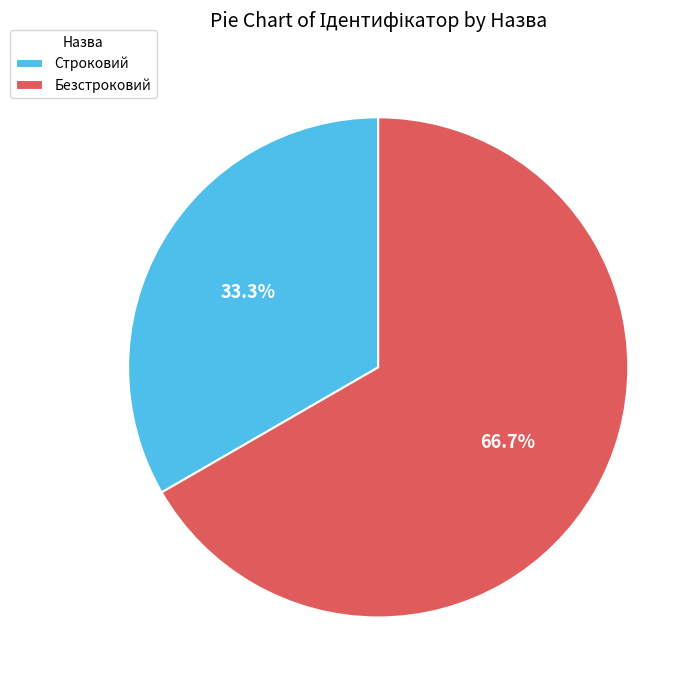

What percentage is the Безстроковий slice, to the nearest percent?

67%